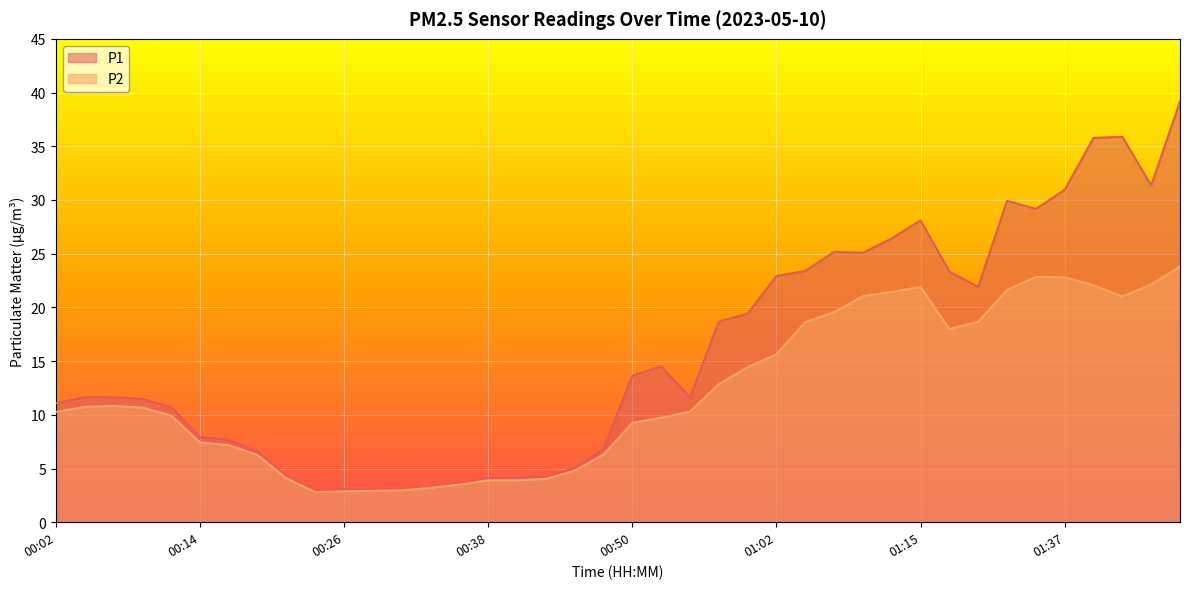

True or false: P2 and P1 cross at least once.

False